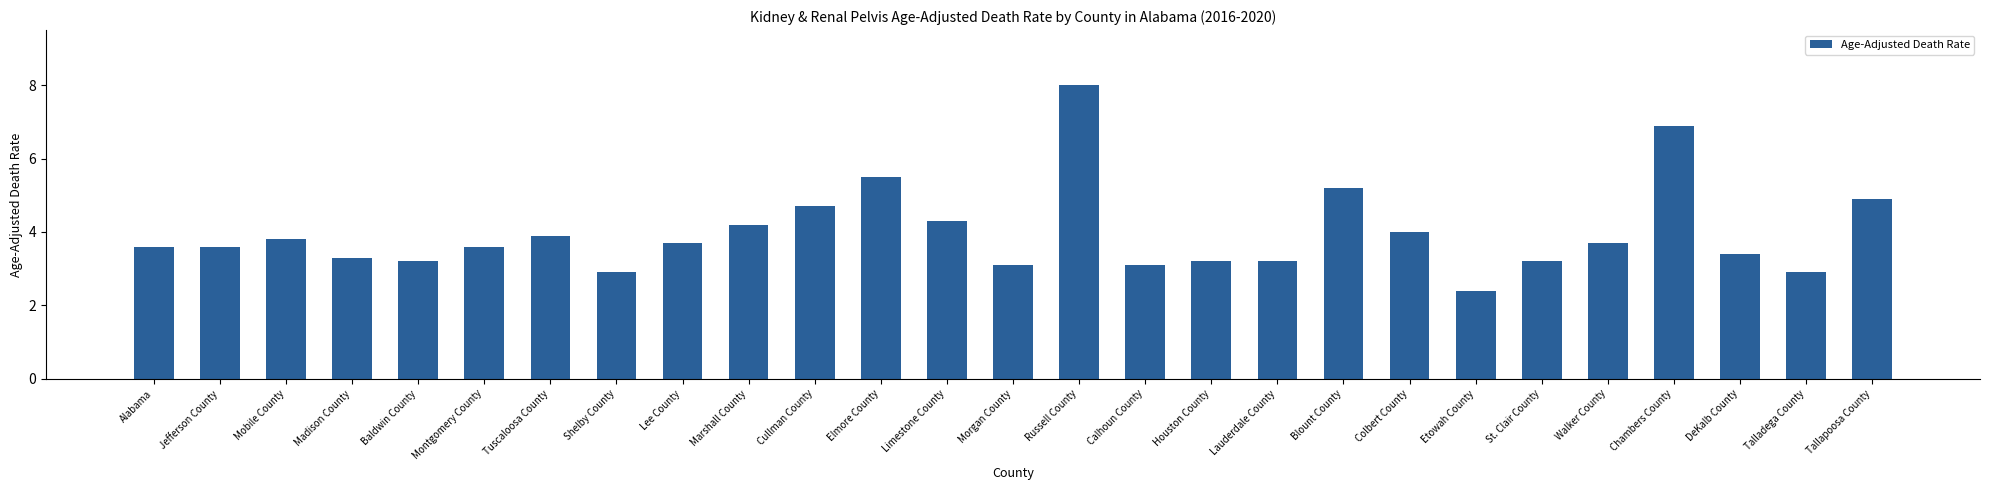

True or false: the data shows 5.2 at Blount County.

True